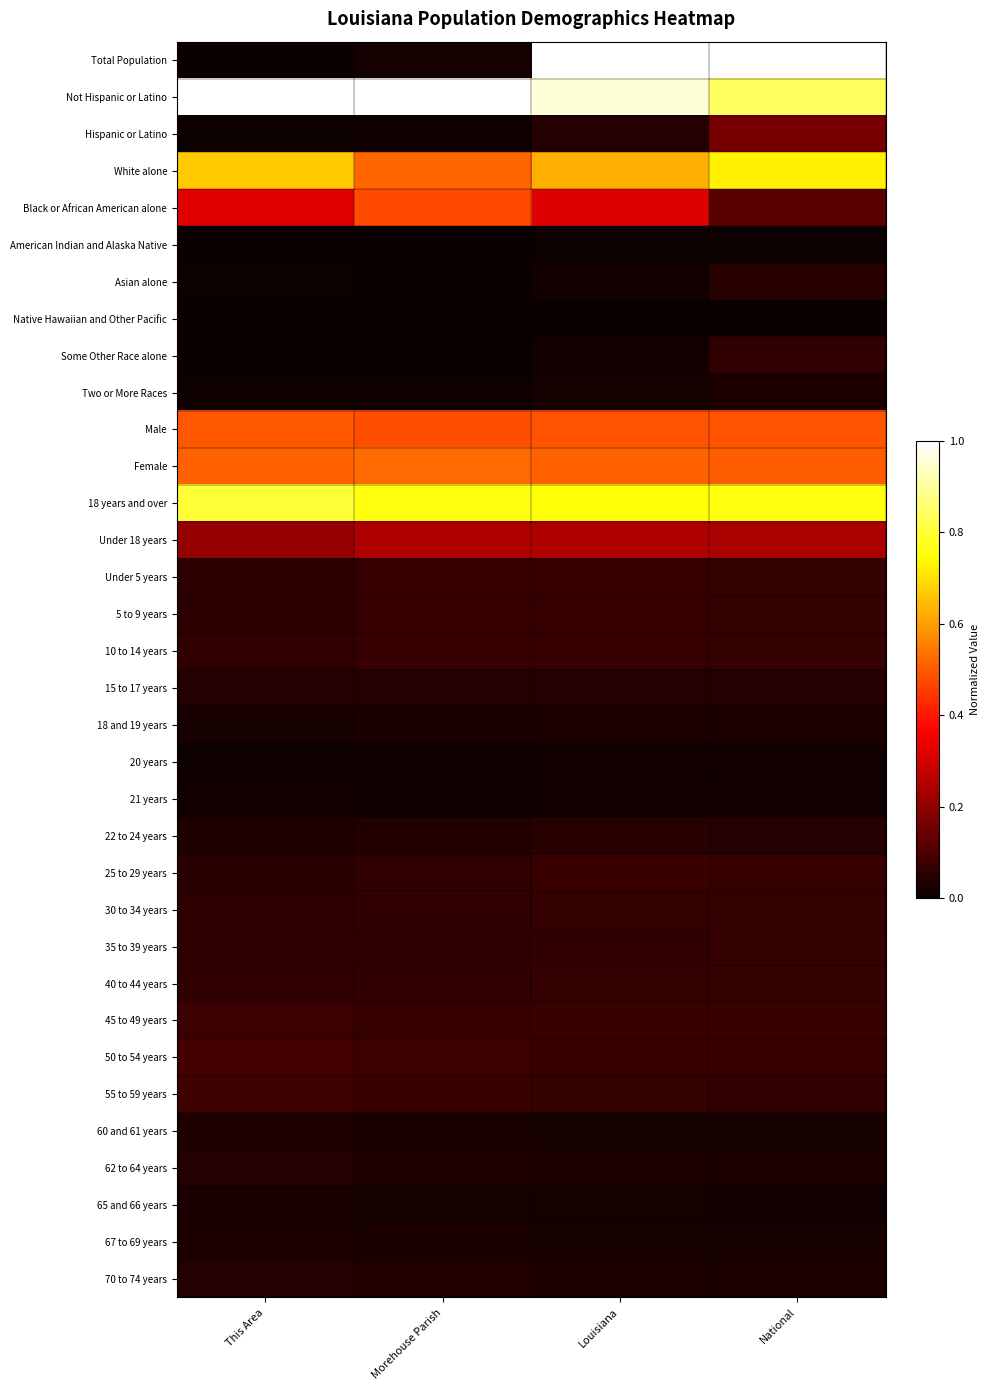

What is the total value across all series at This Area?

4.9